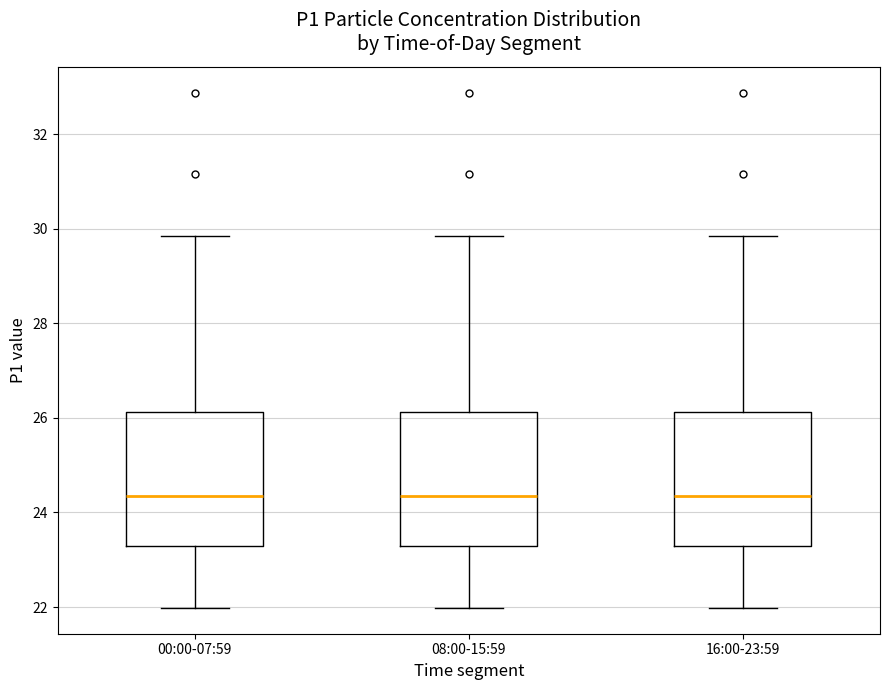

Reading left to right, read every box against the y-axis: the position of its median line, the range the box covers, and the ends of its whiskers. The values are not printed on the chart, so give them approximately, as read against the axis.

00:00-07:59: median 24.4, box 23.4 to 26.2, whiskers 22.0 to 29.8
08:00-15:59: median 24.4, box 23.4 to 26.2, whiskers 22.0 to 29.8
16:00-23:59: median 24.4, box 23.4 to 26.2, whiskers 22.0 to 29.8